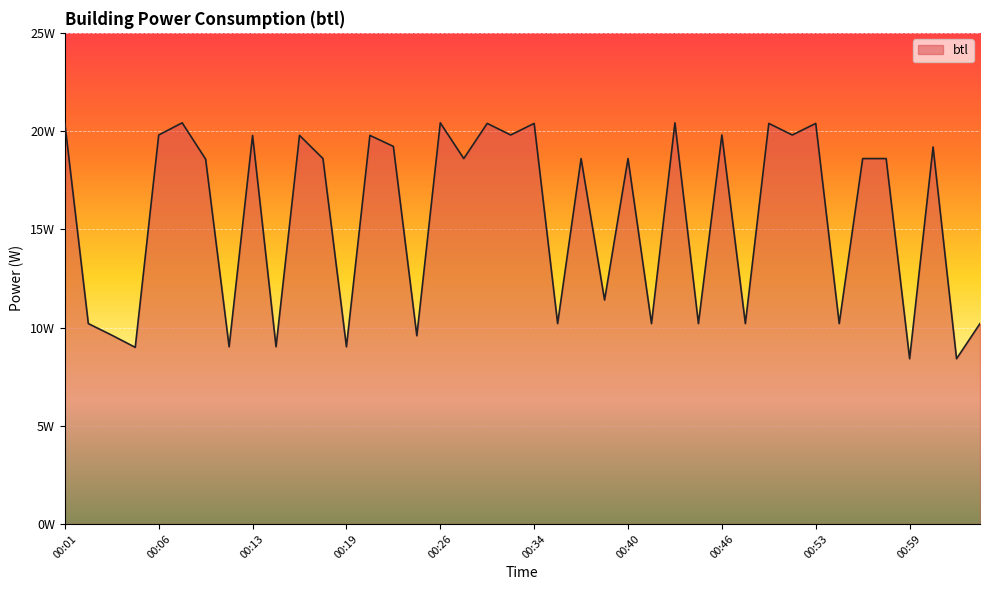

Reading left to right, list all the values displayed in this chart.

00:01=20.4	00:02=10.2	00:03=9.6	00:04=9.0	00:06=19.8	00:08=20.4	00:10=18.6	00:11=9.0	00:13=19.8	00:14=9.0	00:16=19.8	00:18=18.6	00:19=9.0	00:21=19.8	00:23=19.2	00:24=9.6	00:26=20.4	00:28=18.6	00:30=20.4	00:32=19.8	00:34=20.4	00:35=10.2	00:37=18.6	00:38=11.4	00:40=18.6	00:41=10.2	00:43=20.4	00:44=10.2	00:46=19.8	00:47=10.2	00:49=20.4	00:51=19.8	00:53=20.4	00:54=10.2	00:56=18.6	00:58=18.6	00:59=8.4	01:01=19.2	01:02=8.4	01:03=10.2